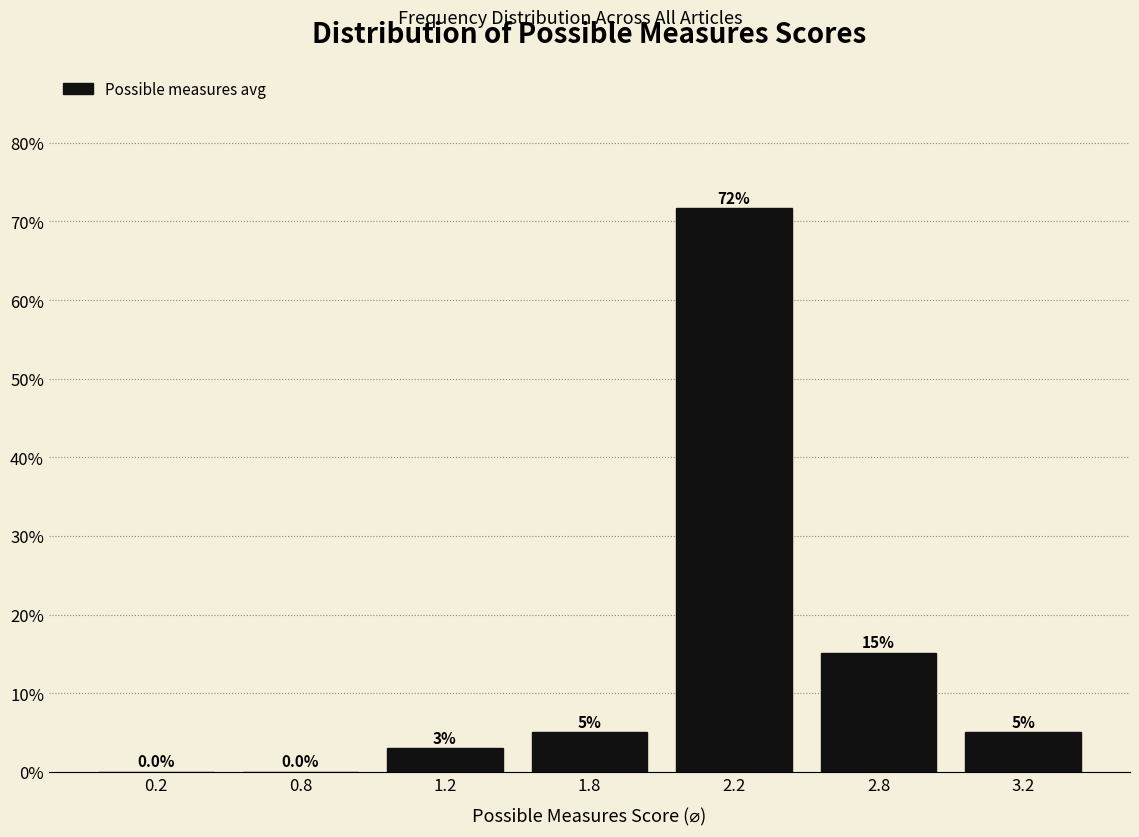

The value at 2.2 is 42.7. True or false?

False